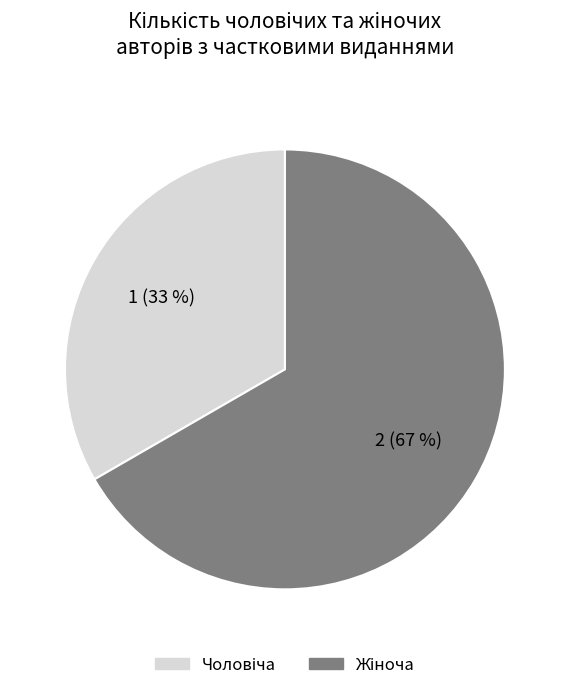

Is there any slice that represents more than half of the pie?

Yes